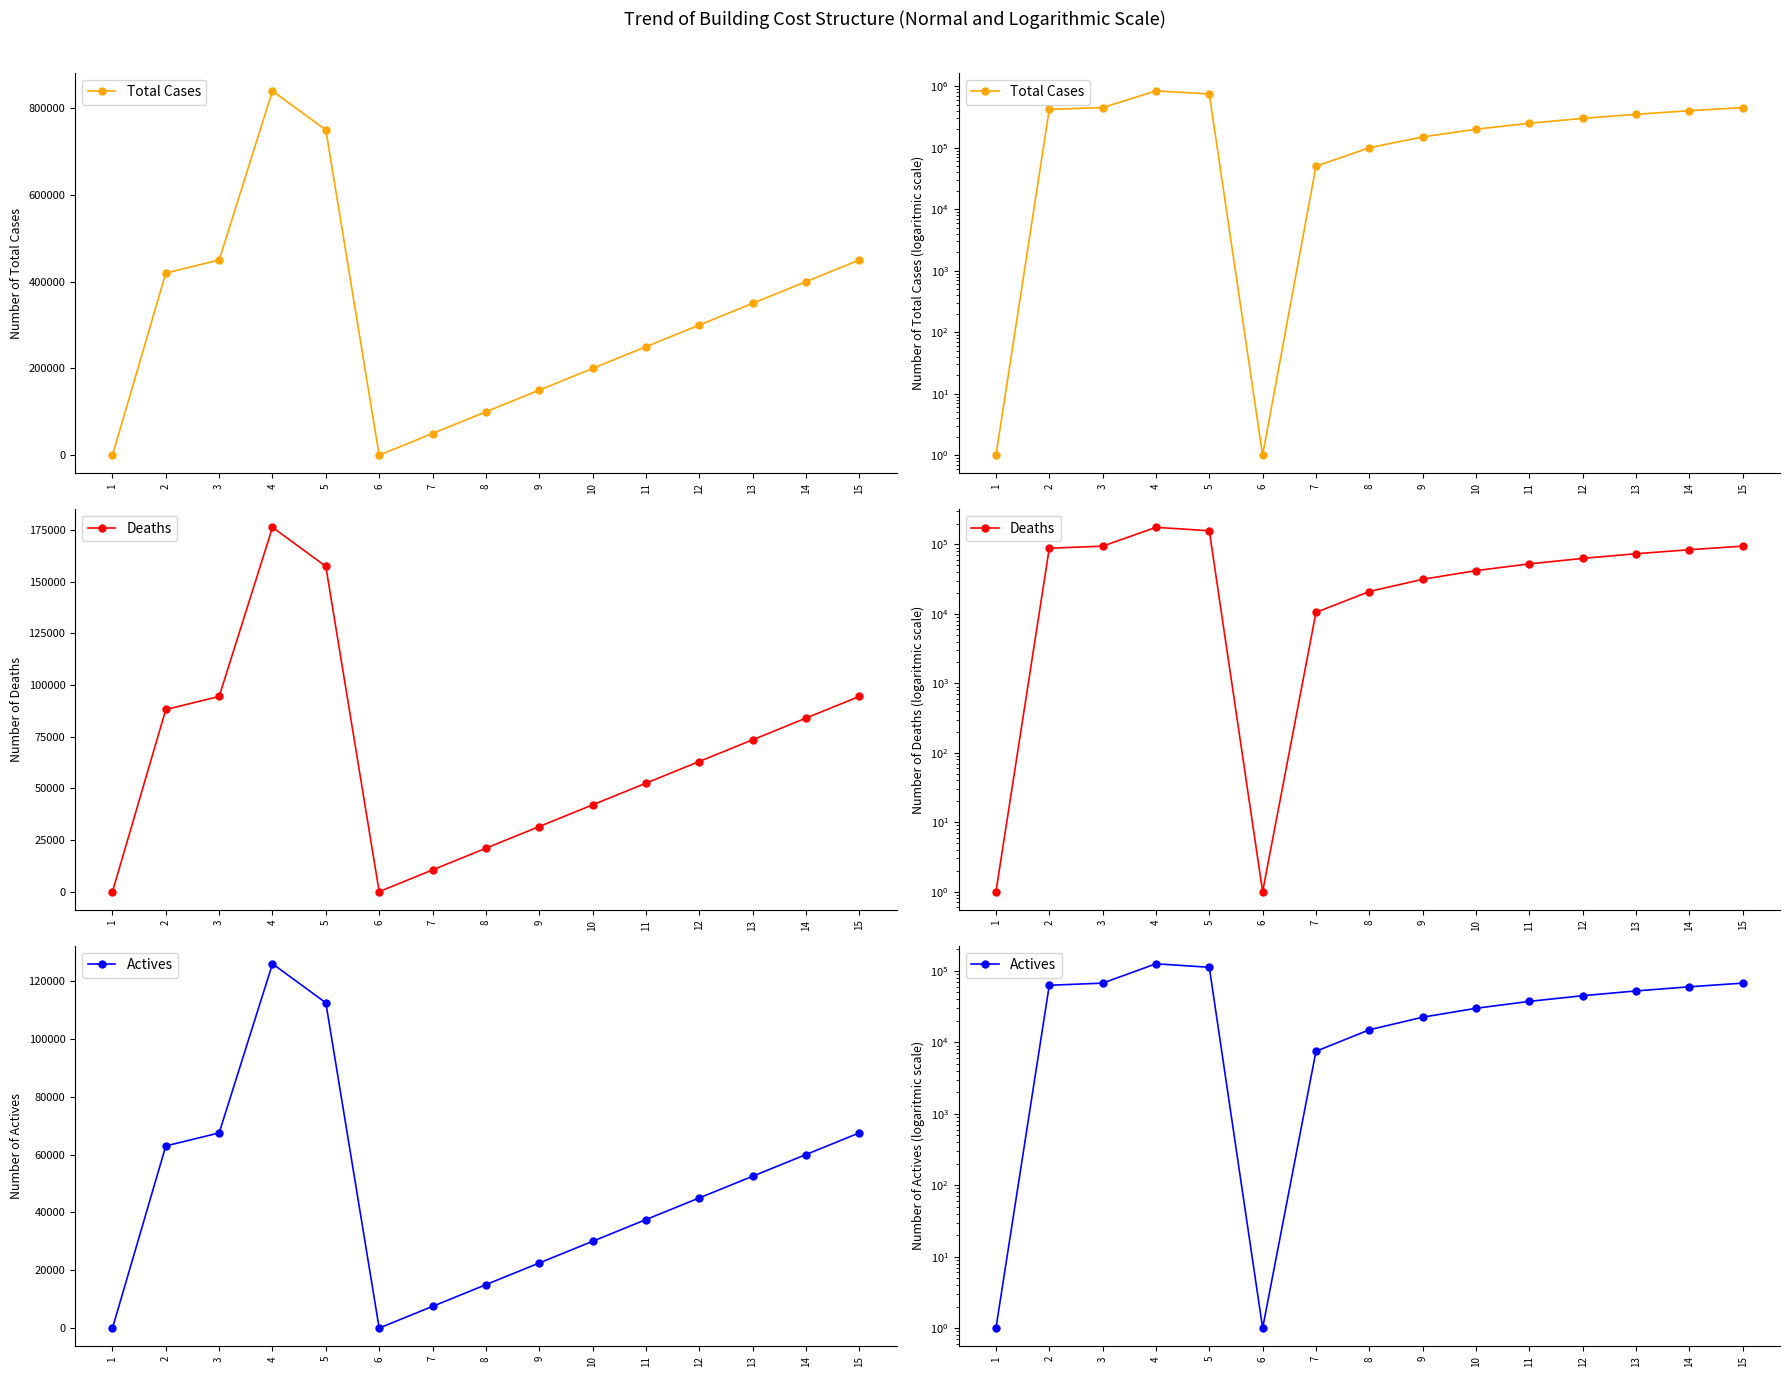

The Deaths series shows 31500 at 9. True or false?

True